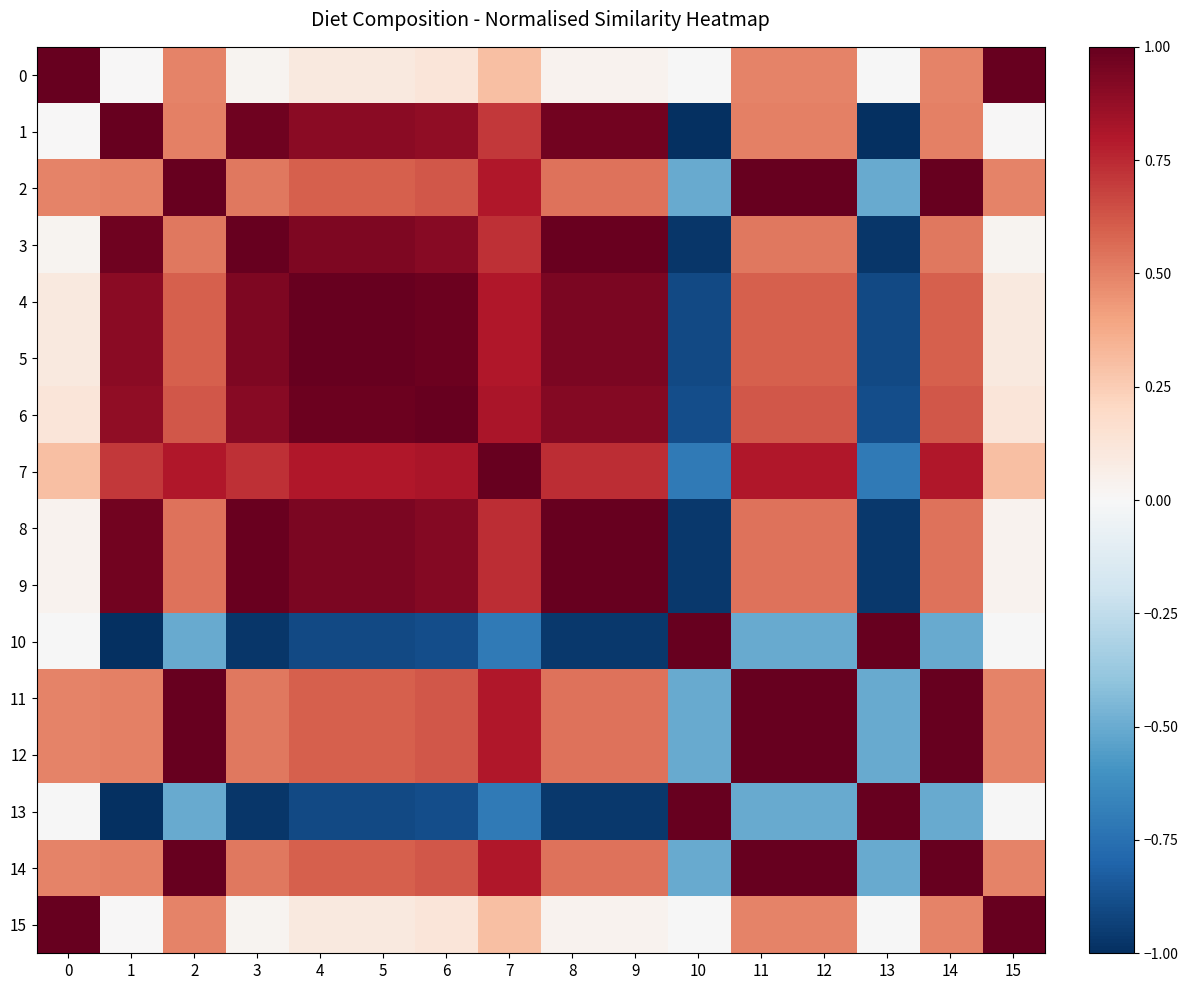

At which category is the sum across all series the highest?

2